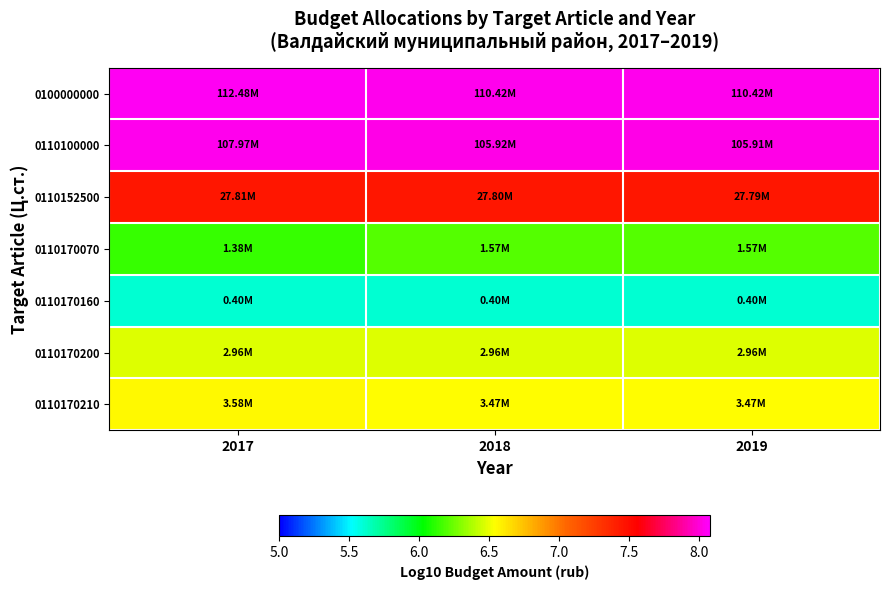

Reading right to left, what are all the values shown in this chart?

0100000000: 2019=8.0	2018=8.0	2017=8.1
0110100000: 2019=8.0	2018=8.0	2017=8.0
0110152500: 2019=7.4	2018=7.4	2017=7.4
0110170070: 2019=6.2	2018=6.2	2017=6.1
0110170160: 2019=5.6	2018=5.6	2017=5.6
0110170200: 2019=6.5	2018=6.5	2017=6.5
0110170210: 2019=6.5	2018=6.5	2017=6.6